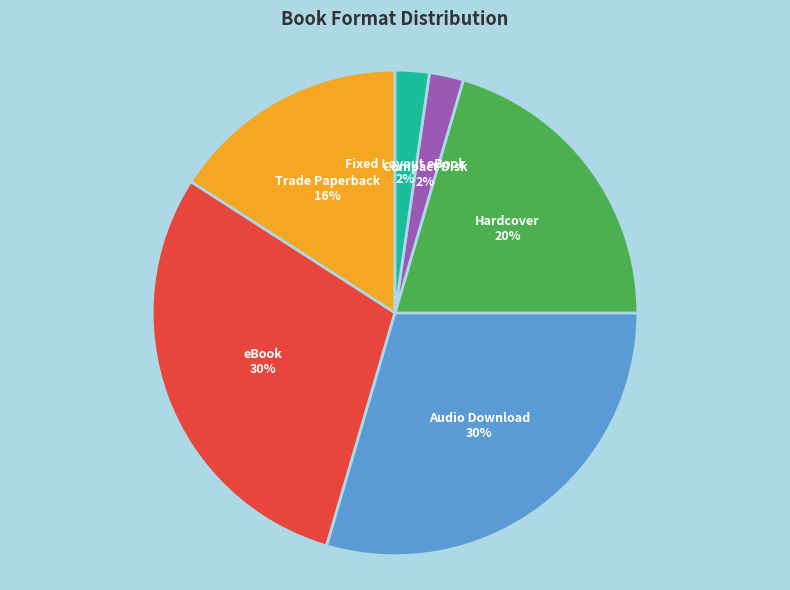

Is the sum of Compact Disk and Fixed Layout eBook greater than half?

No